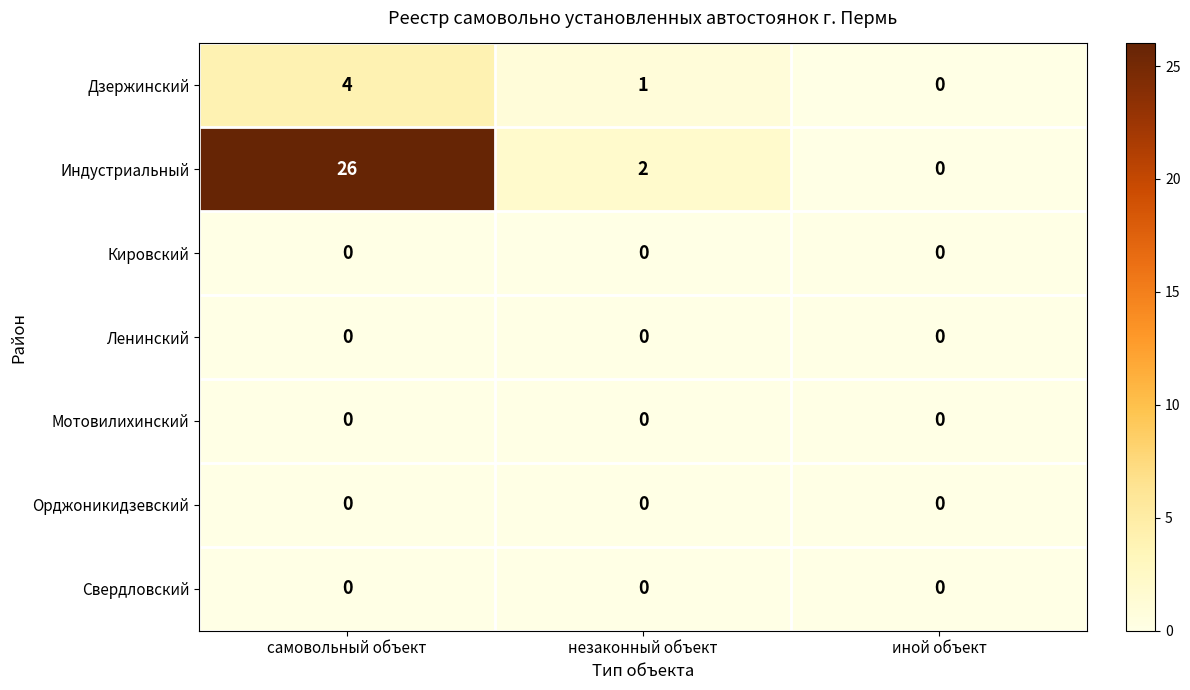

What is the greatest value displayed?

26